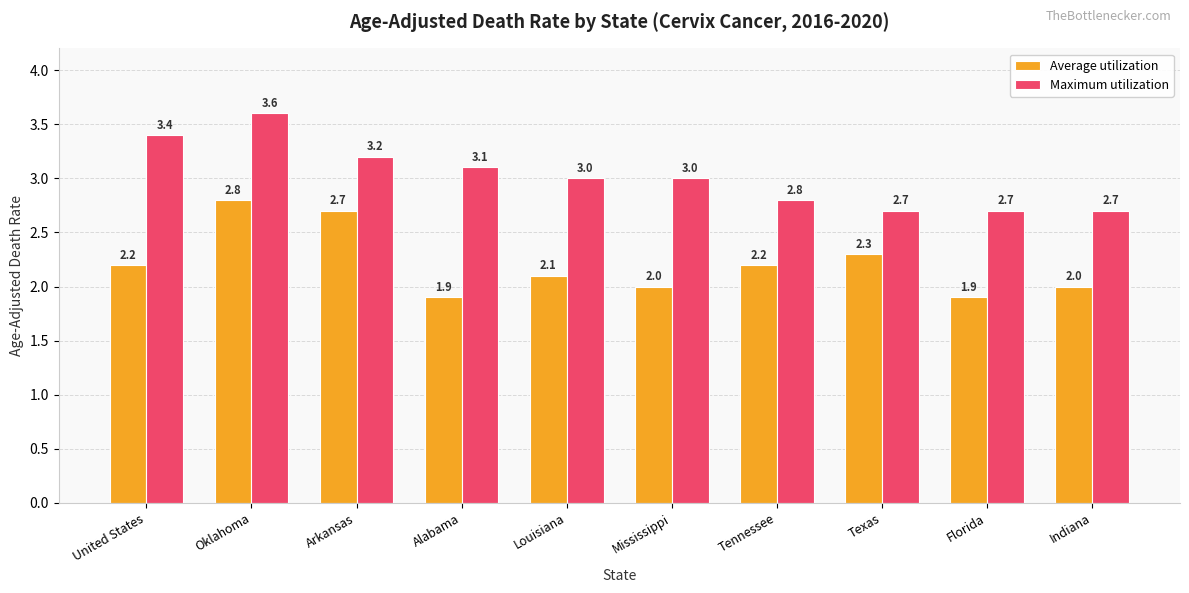

List the series in order of their peak value, highest first.

Maximum utilization, Average utilization